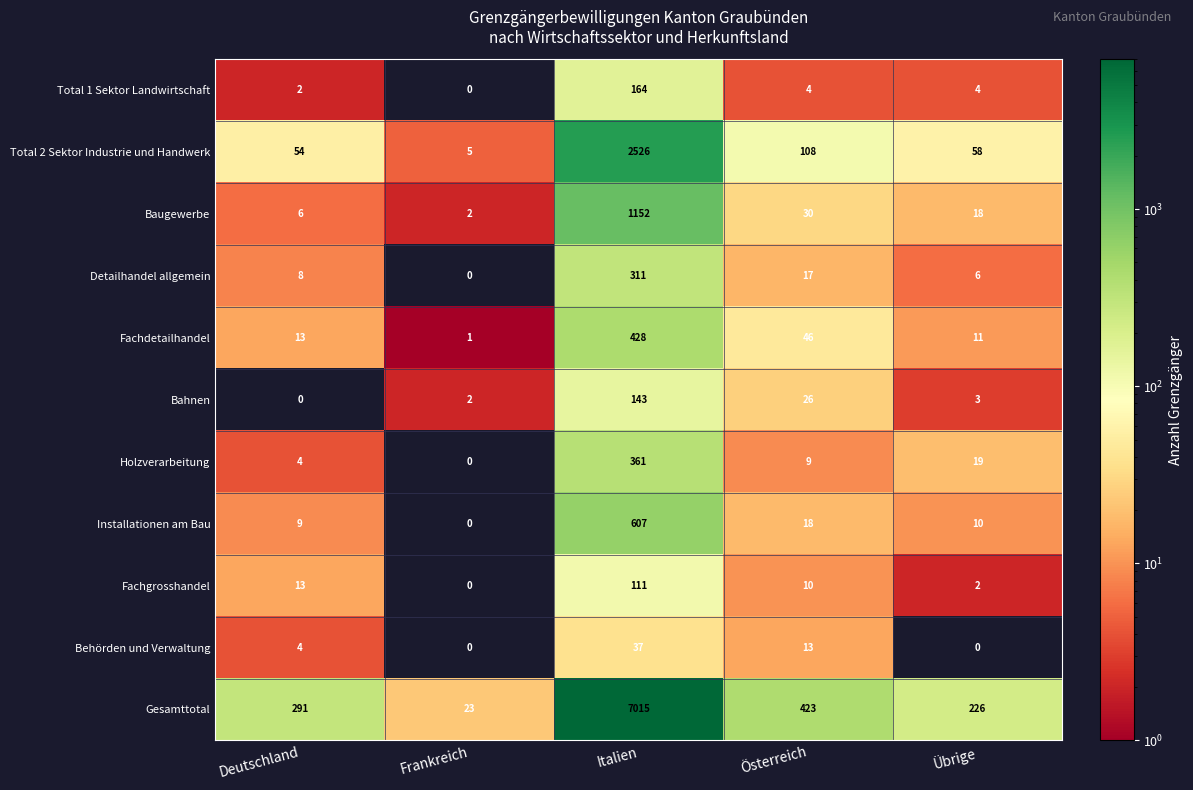

Which series has the largest total across all categories?

Gesamttotal